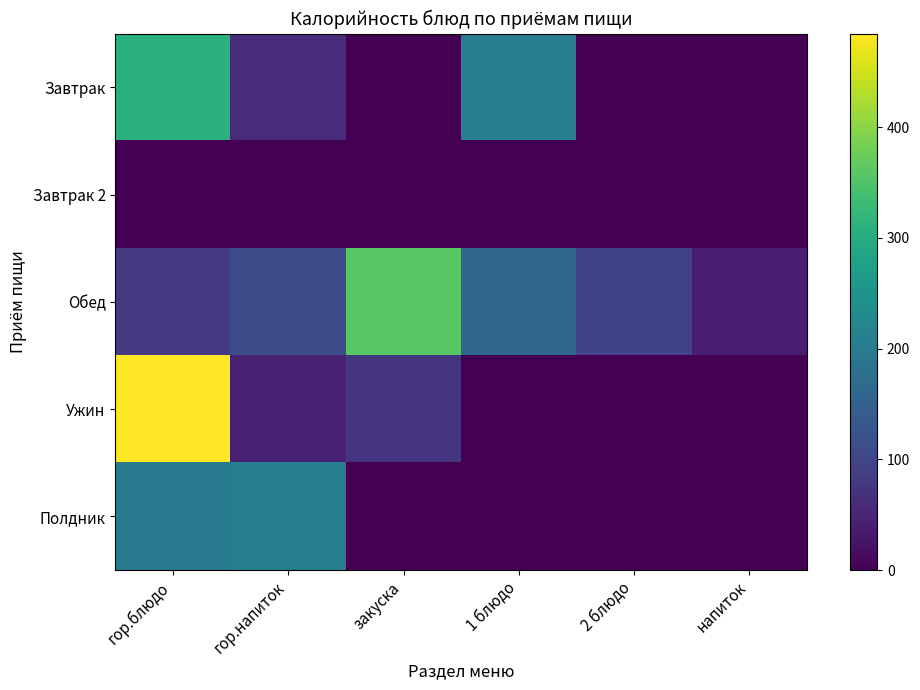

Between гор.блюдо and закуска, which series saw the biggest shift?

Ужин